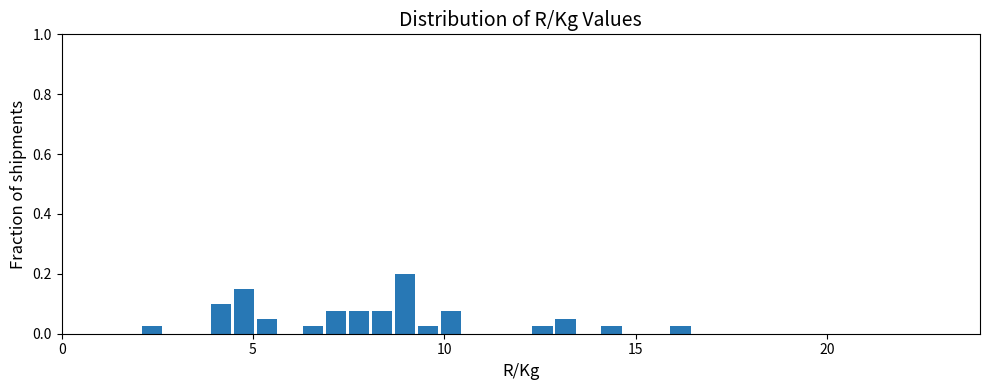

Read against the x-axis, roughly where is the centre of the tallest bar?

9.0